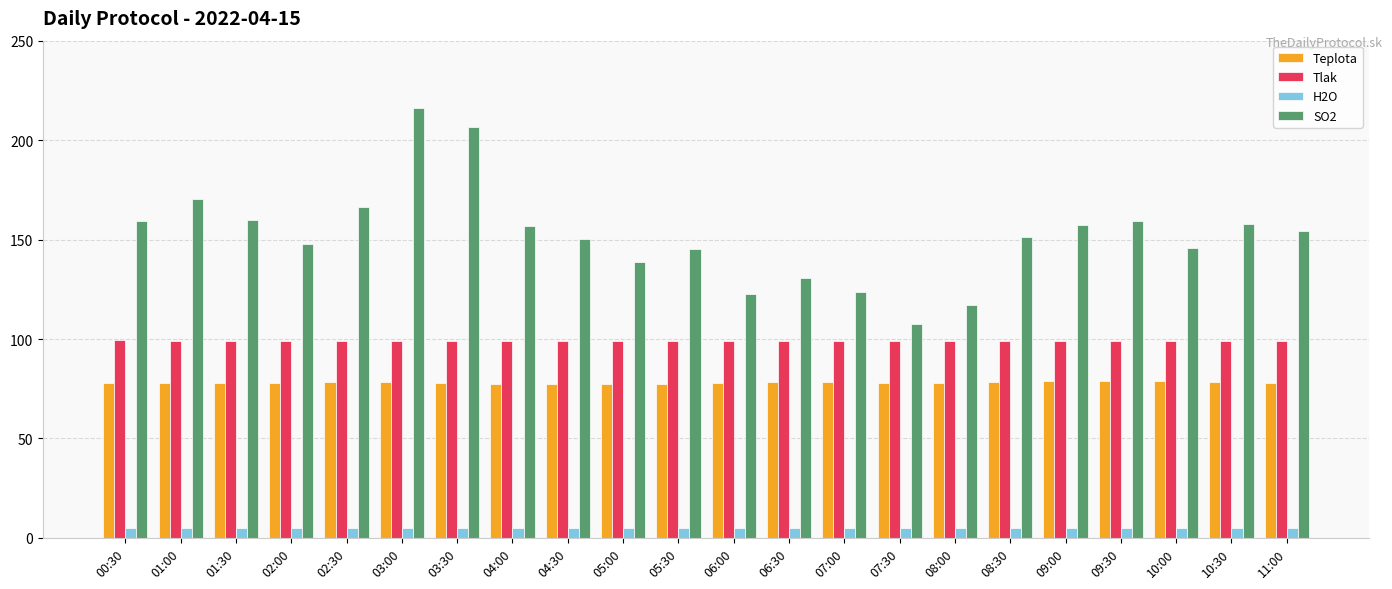

True or false: Tlak has a value of 99.2 at 09:30.

True